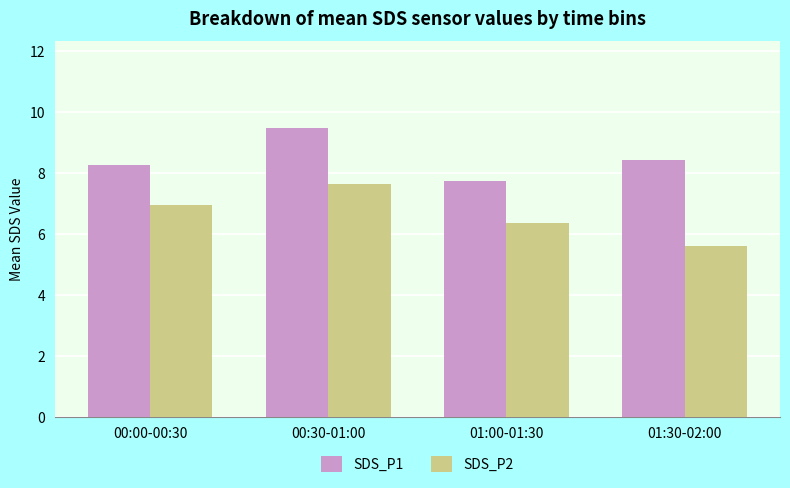

At which category is the sum across all series the highest?

00:30-01:00